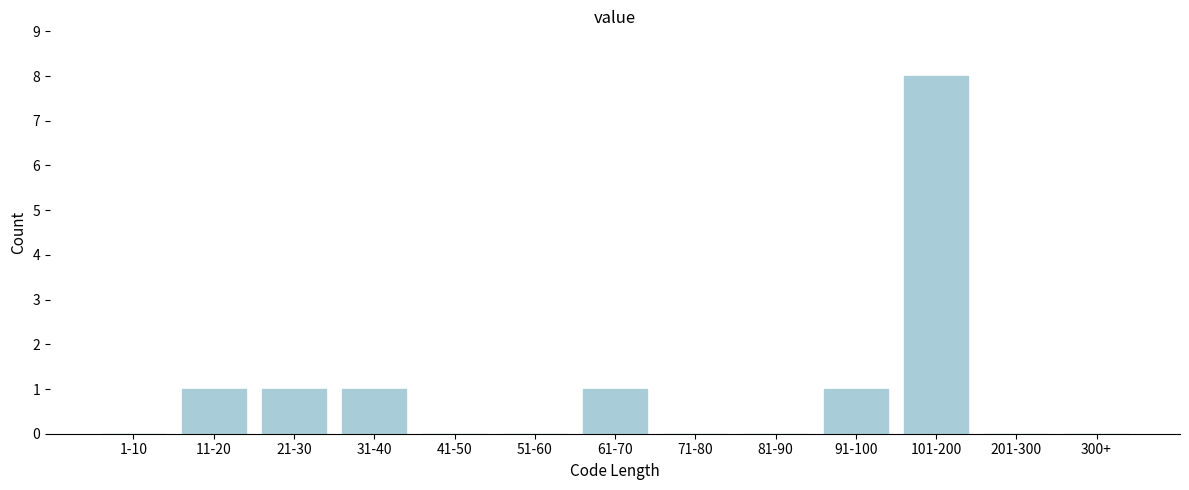

Reading left to right, extract all data points from this chart.

1-10=0	11-20=1	21-30=1	31-40=1	41-50=0	51-60=0	61-70=1	71-80=0	81-90=0	91-100=1	101-200=8	201-300=0	300+=0